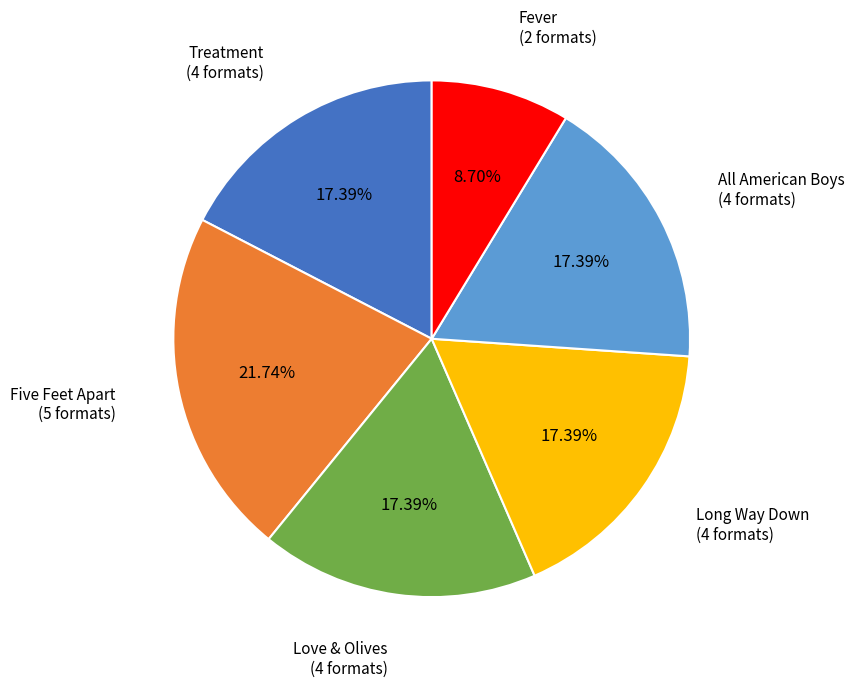

Is there a majority slice in this chart?

No